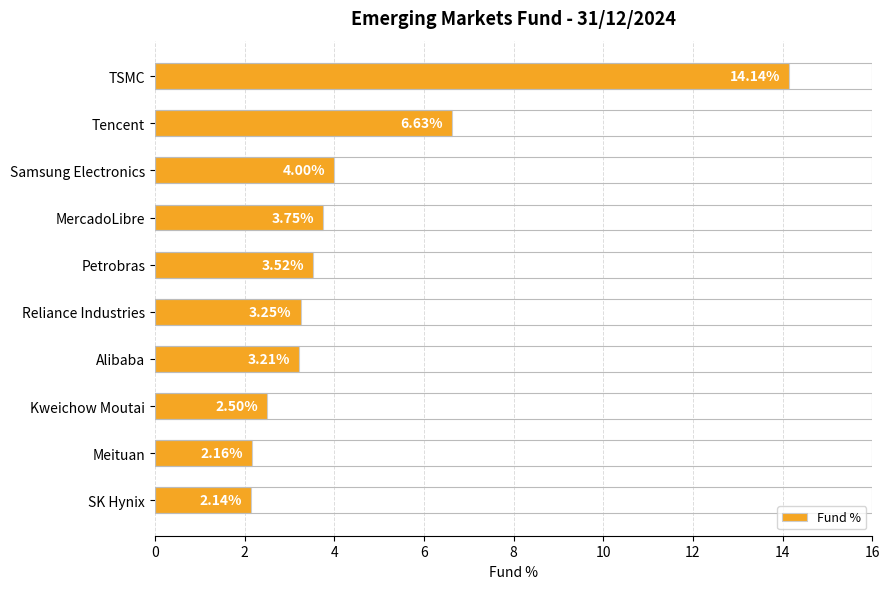

Rank the categories by value from highest to lowest.

TSMC, Tencent, Samsung Electronics, MercadoLibre, Petrobras, Reliance Industries, Alibaba, Kweichow Moutai, Meituan, SK Hynix